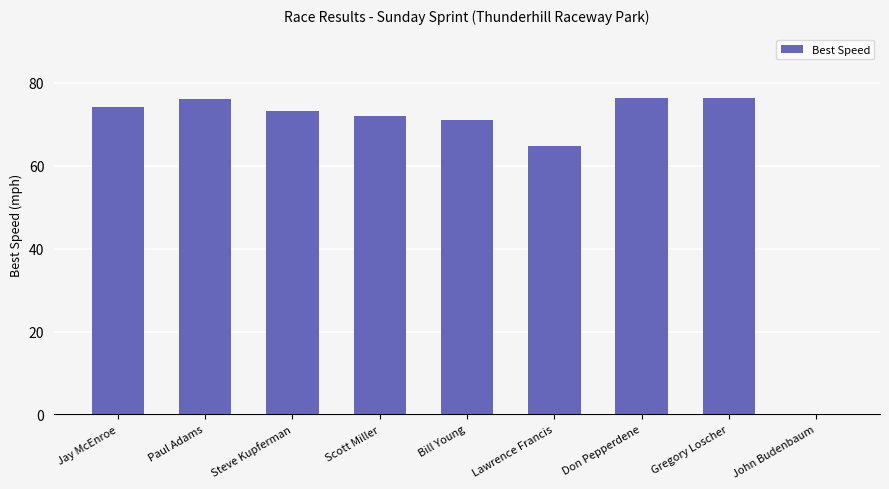

Approximately how many times larger is the value at Don Pepperdene compared to Paul Adams?

1.0